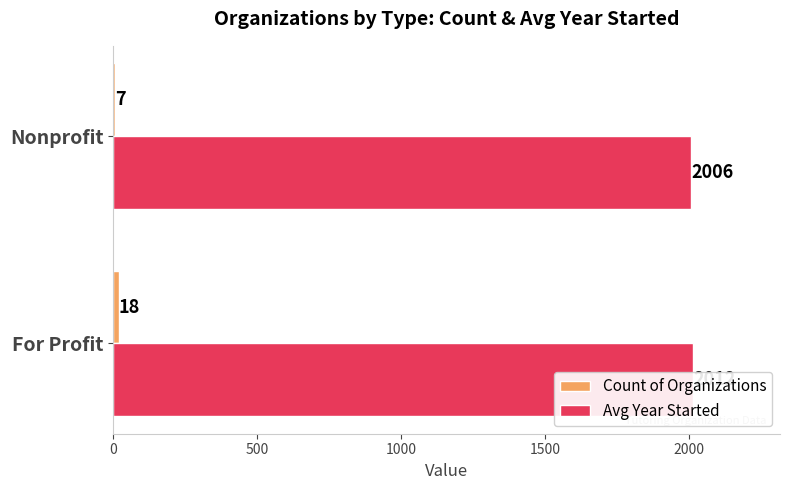

Does the chart contain stacked bars?

No